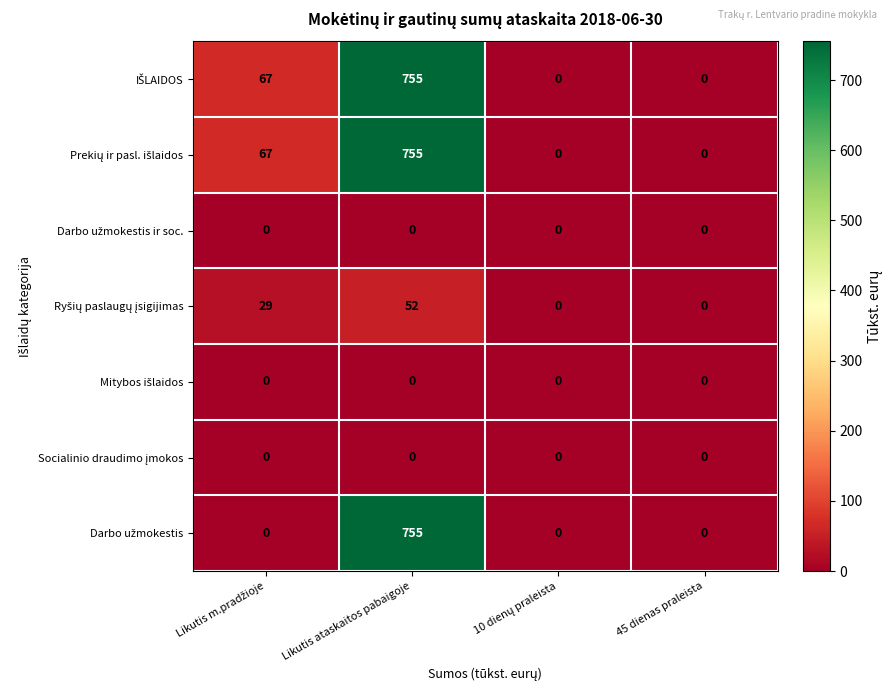

At which category is the sum across all series the highest?

Likutis ataskaitos pabaigoje